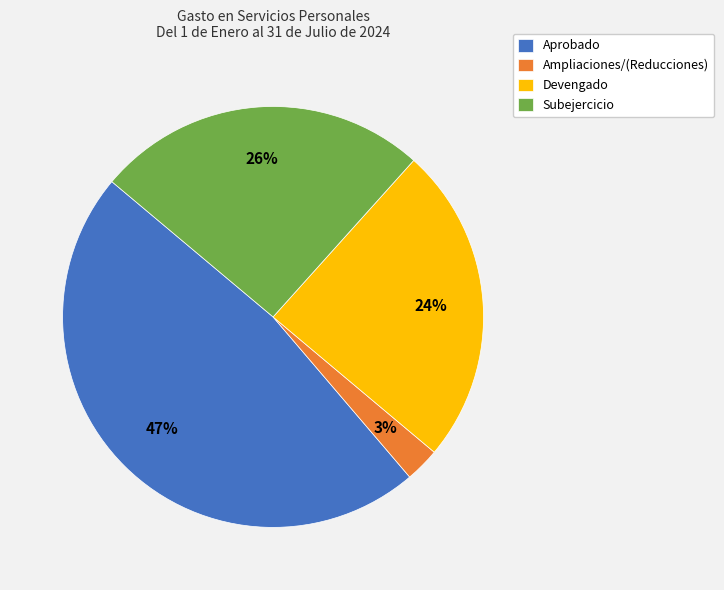

How many segments does this pie chart have?

4